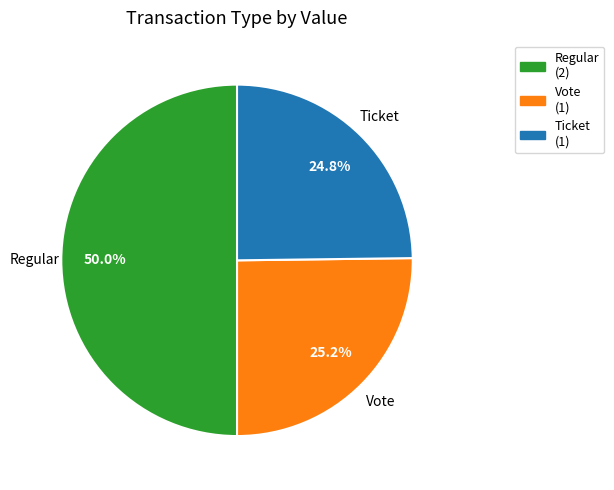

Is there a majority slice in this chart?

No